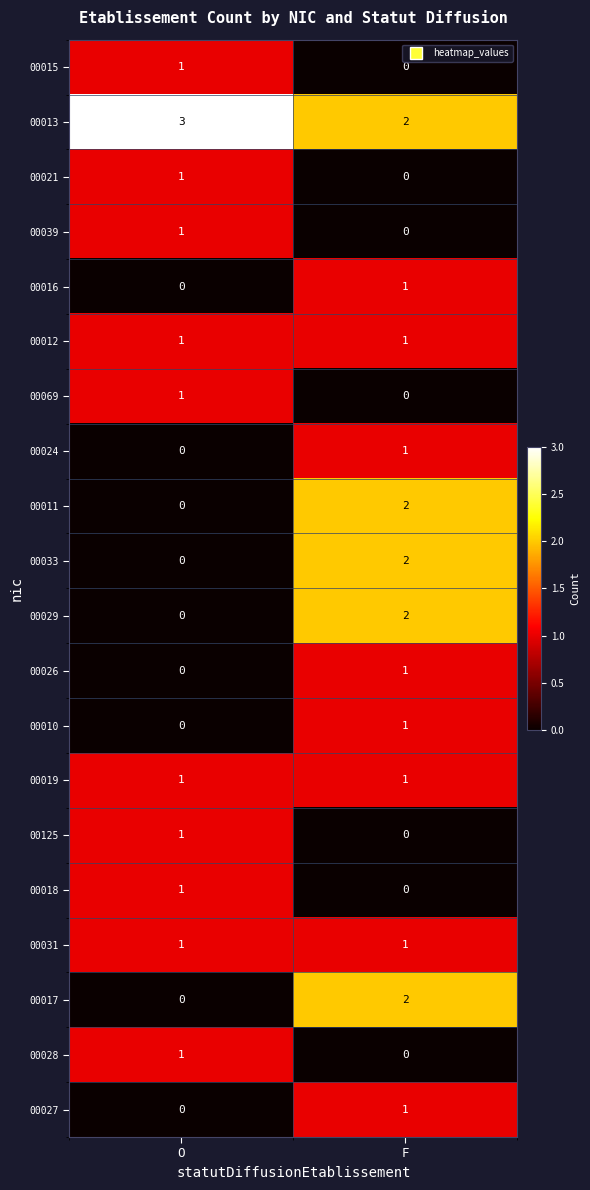

What is the spread (max minus min) of values at O?

3